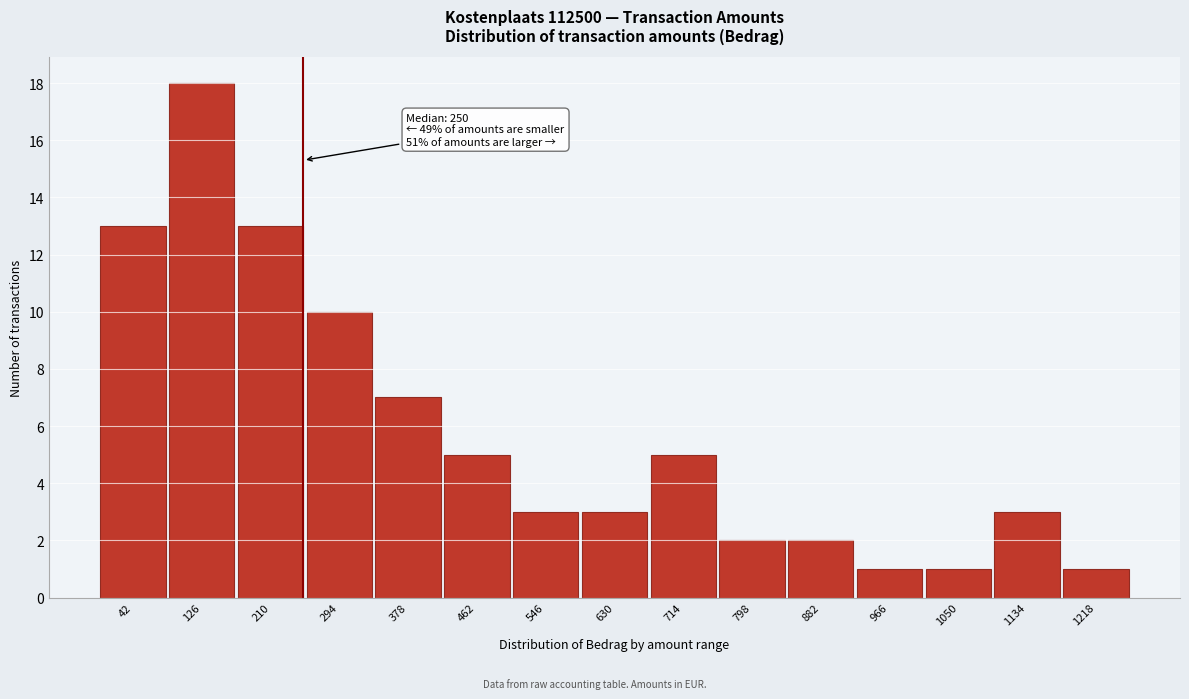

Over which range of the x-axis is the bar tallest?

84 to 168